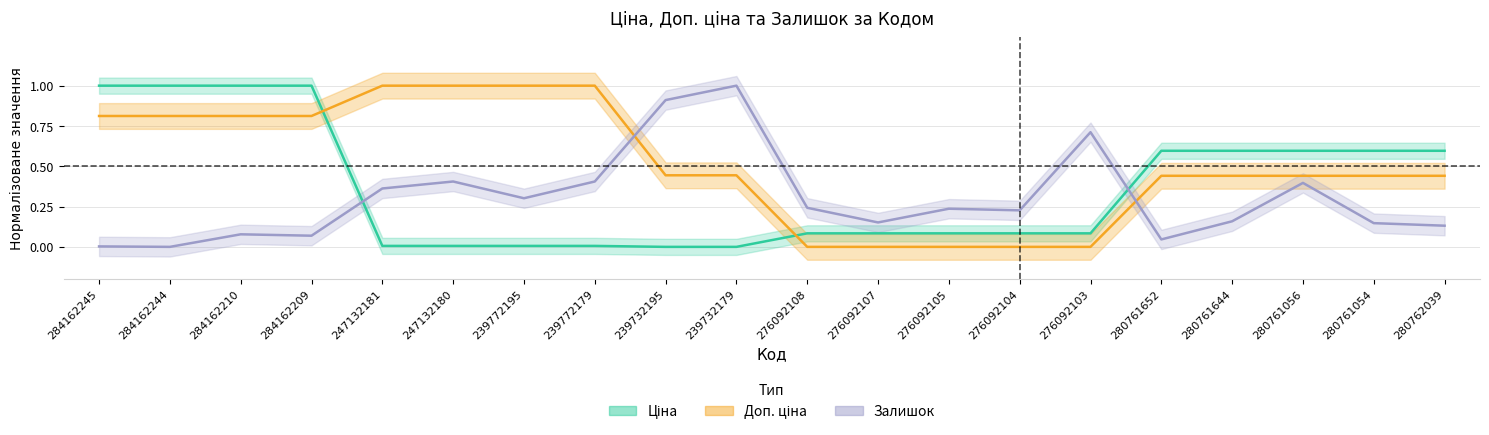

Between 247132181 and 280761056, which is larger?

280761056